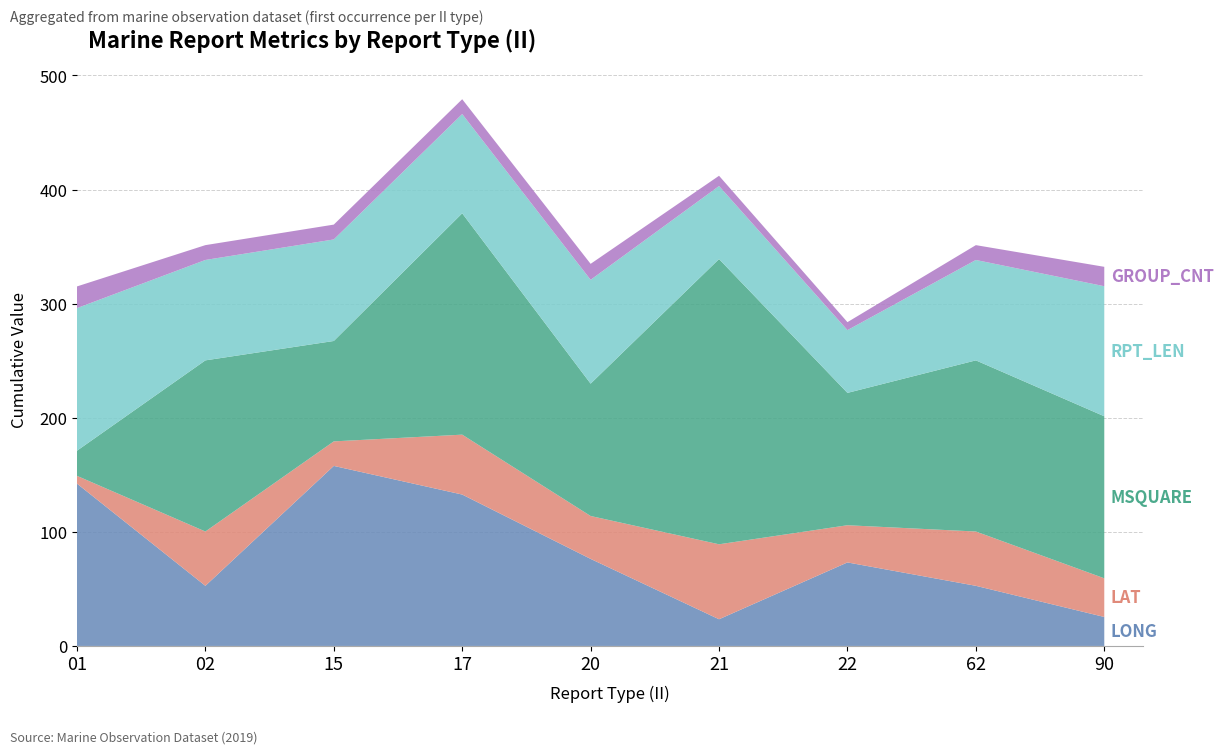

Reading left to right, extract all data points from this chart.

LONG: 01=142.3	02=52.7	15=157.8	17=132.7	20=76.3	21=23.4	22=73.2	62=52.7	90=25.4
LAT: 01=6.8	02=47.6	15=21.5	17=52.5	20=37.6	21=65.7	22=32.6	62=47.6	90=33.9
MSQUARE: 01=22.0	02=150.0	15=88.0	17=194.0	20=116.0	21=250.0	22=116.0	62=150.0	90=142.0
RPT_LEN: 01=125.0	02=88.0	15=89.0	17=87.0	20=91.0	21=64.0	22=55.0	62=88.0	90=114.0
GROUP_CNT: 01=19.0	02=13.0	15=13.0	17=13.0	20=14.0	21=9.0	22=7.0	62=13.0	90=17.0